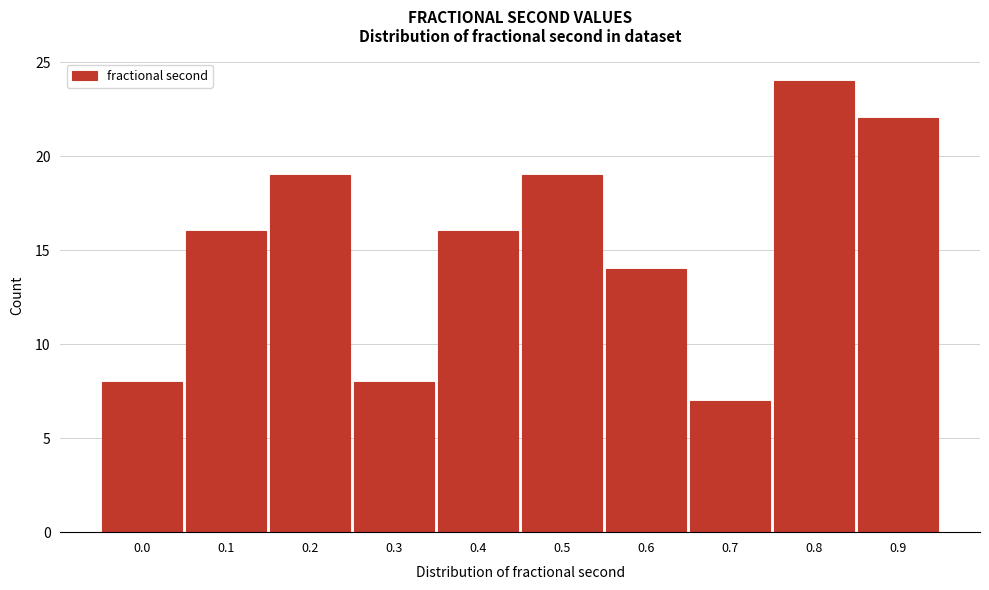

Reading left to right, extract all data points from this chart.

8	16	19	8	16	19	14	7	24	22